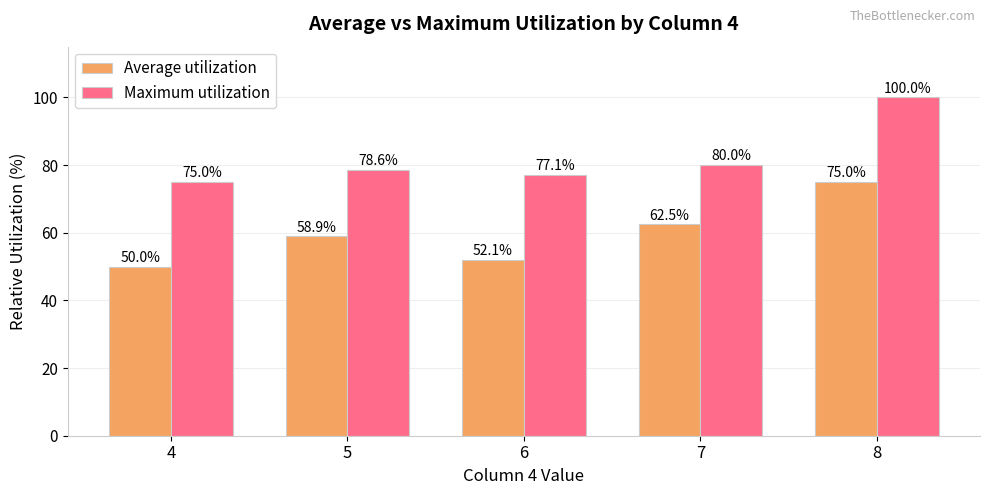

Where does the Maximum utilization series first go above 78?

5